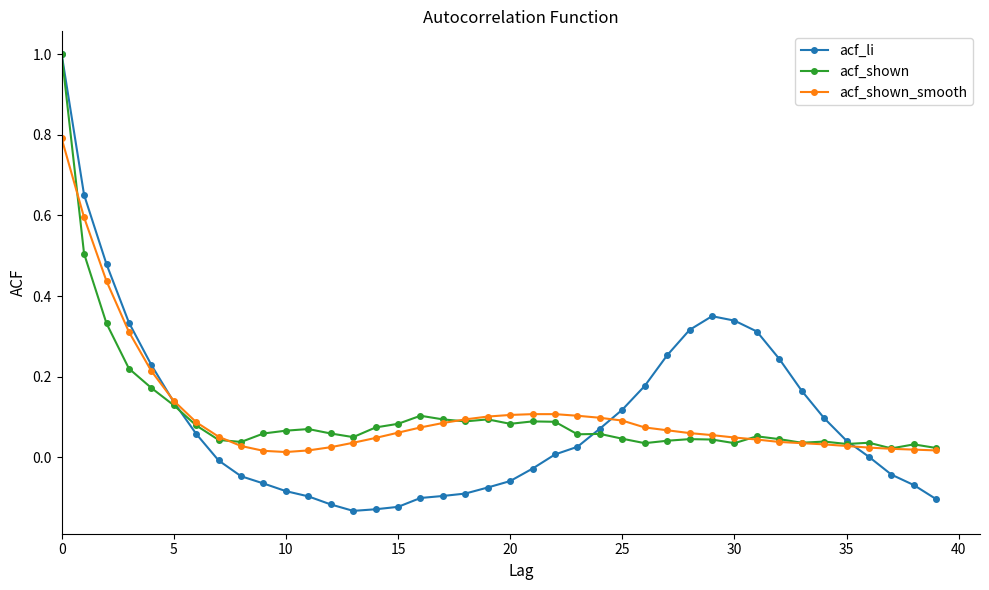

What is the maximum value for acf_shown?

1.0